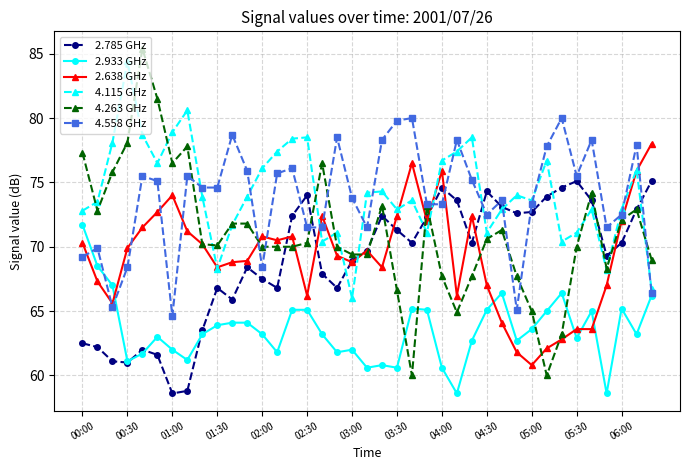

What is the minimum value shown in the chart?

58.6